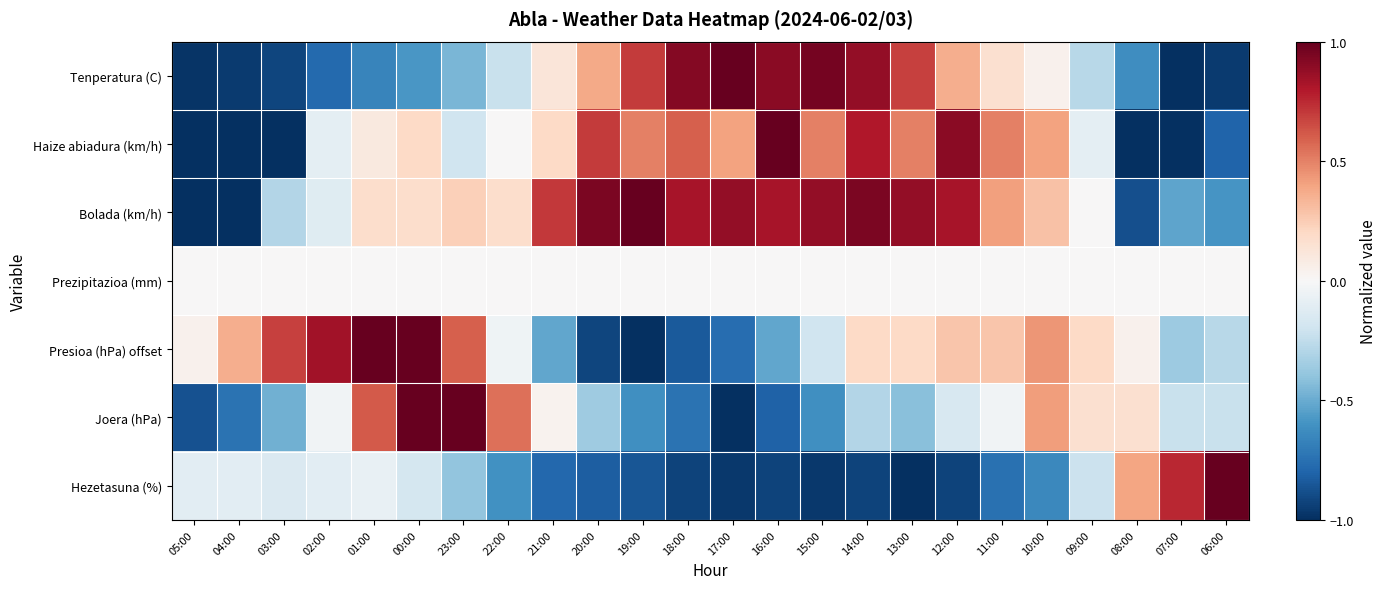

Rank the series at 12:00 from highest to lowest value.

Haize abiadura (km/h), Bolada (km/h), Tenperatura (C), Presioa (hPa) offset, Prezipitazioa (mm), Joera (hPa), Hezetasuna (%)